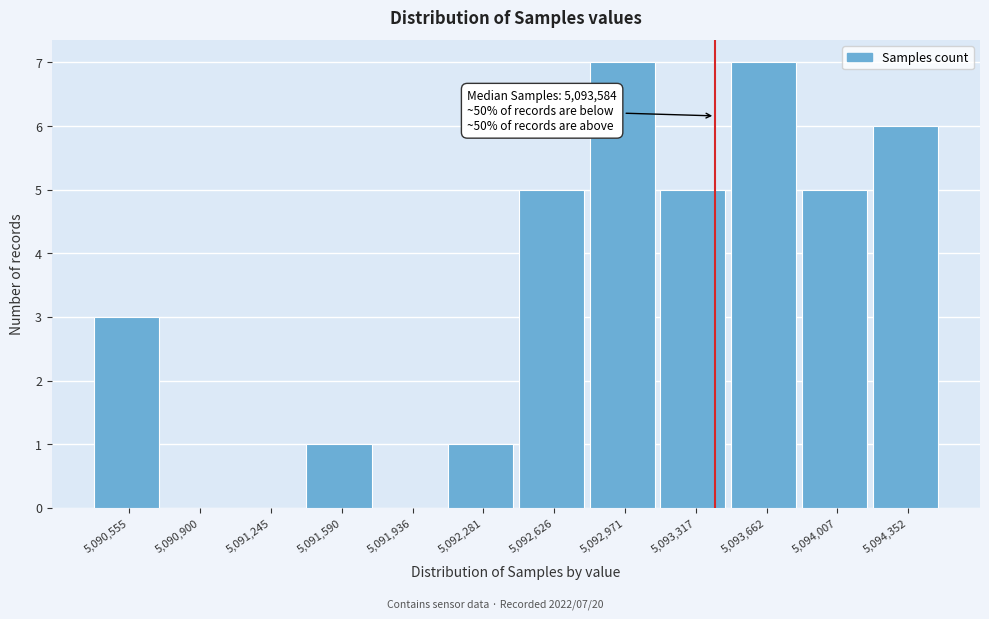

Reading left to right, transcribe all the data shown in this chart.

5,090,555=3	5,090,900=0	5,091,245=0	5,091,590=1	5,091,936=0	5,092,281=1	5,092,626=5	5,092,971=7	5,093,317=5	5,093,662=7	5,094,007=5	5,094,352=6